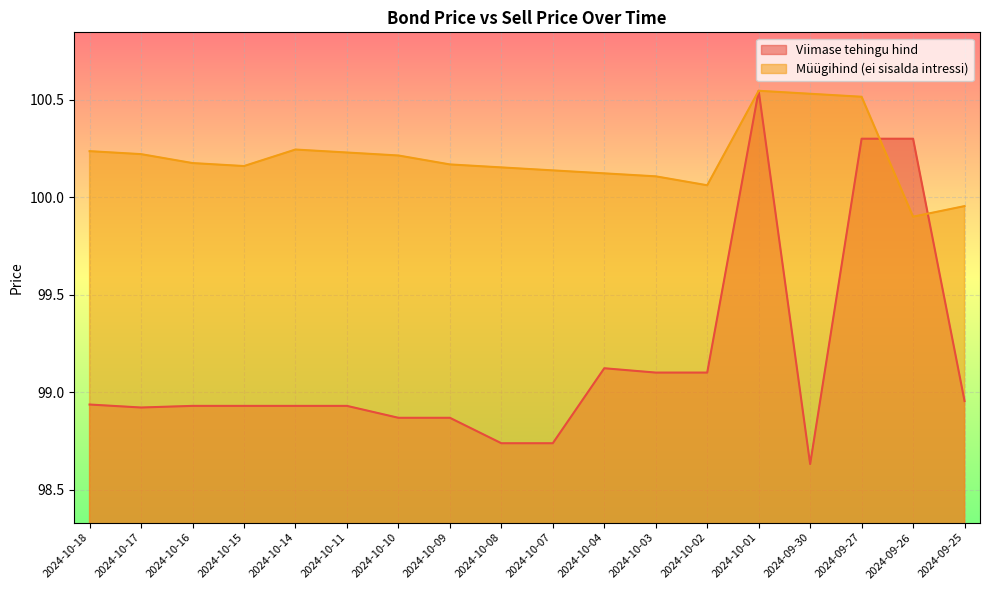

Count the number of categories in the chart.

18